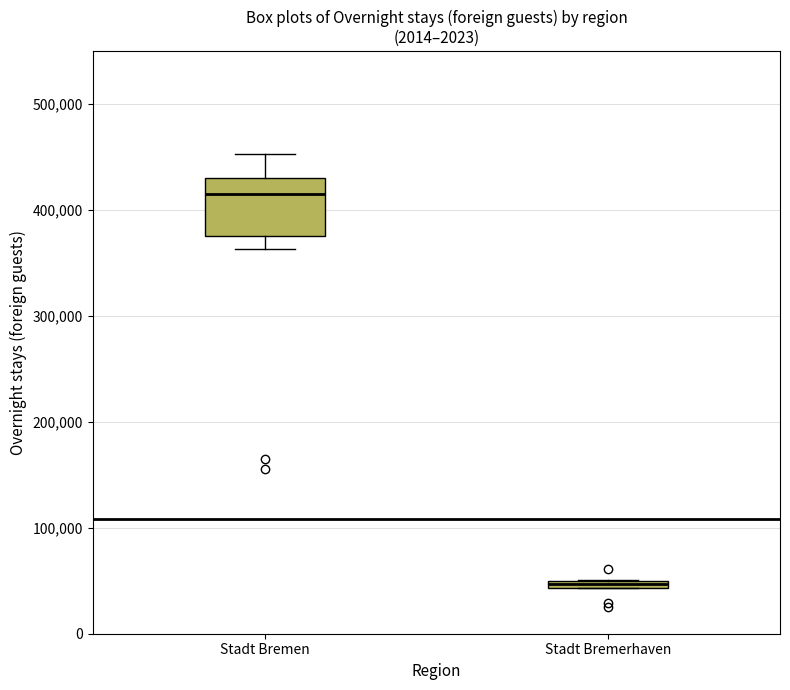

Comparing the boxes themselves (not the whiskers), which one is the tallest?

Stadt Bremen